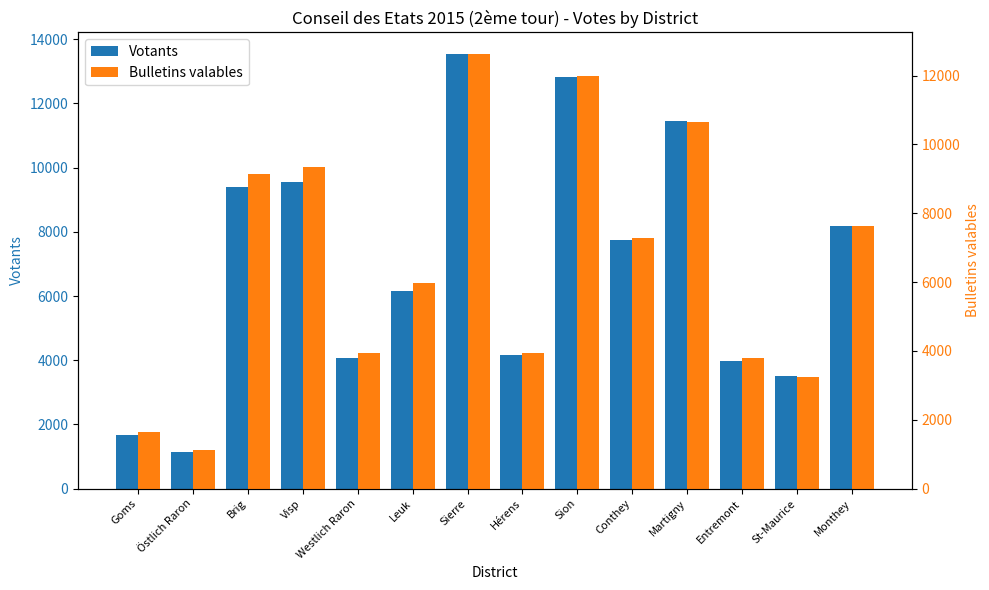

Which series has the largest range (max minus min)?

Votants